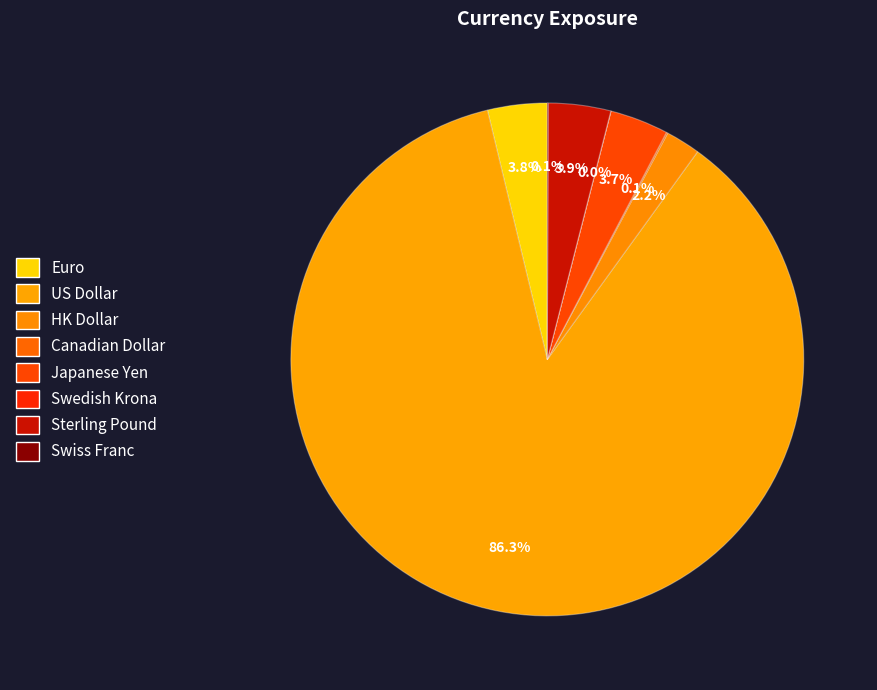

What is the largest slice in the pie chart?

דולר אמריקאי